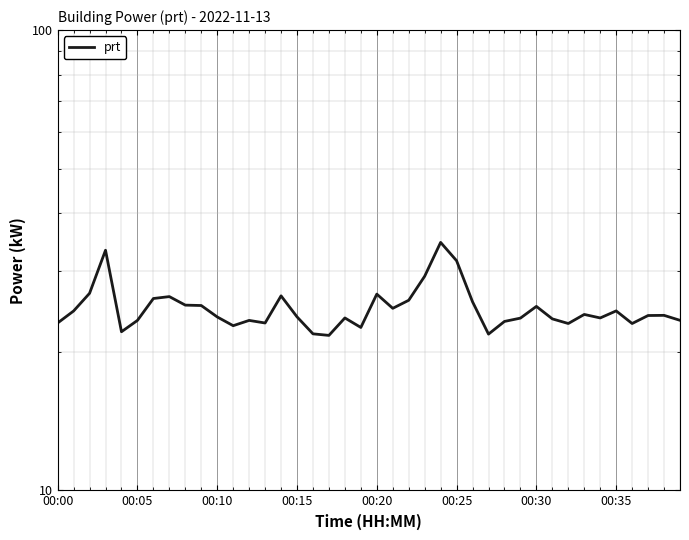

Which category has the lowest value across all series?

17